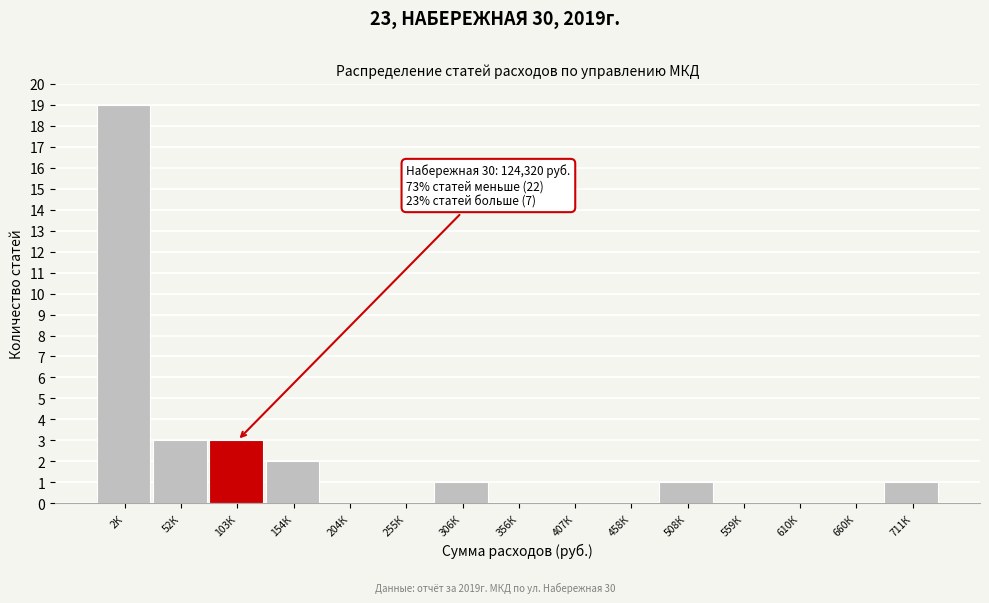

Reading left to right, what are all the values shown in this chart?

2К=19	52К=3	103К=3	154К=2	204К=0	255К=0	306К=1	356К=0	407К=0	458К=0	508К=1	559К=0	610К=0	660К=0	711К=1